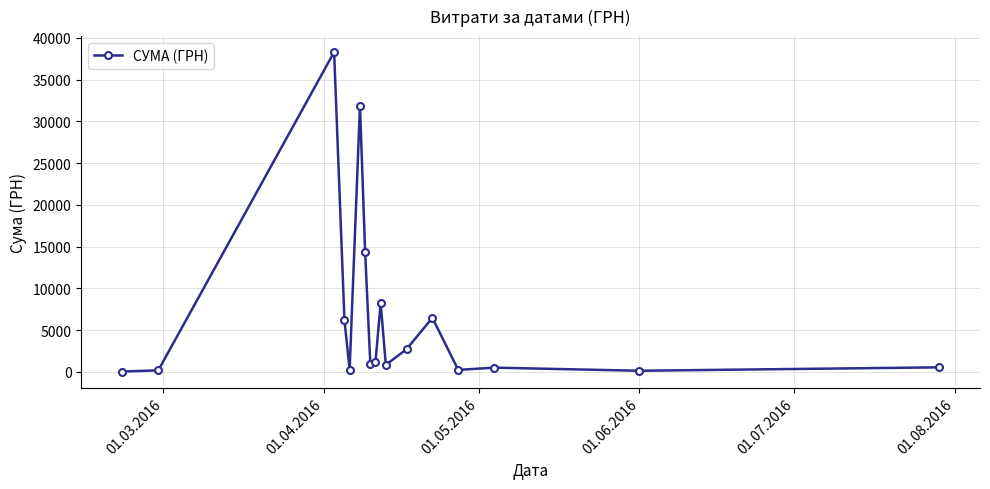

What is the greatest value displayed?

38303.0